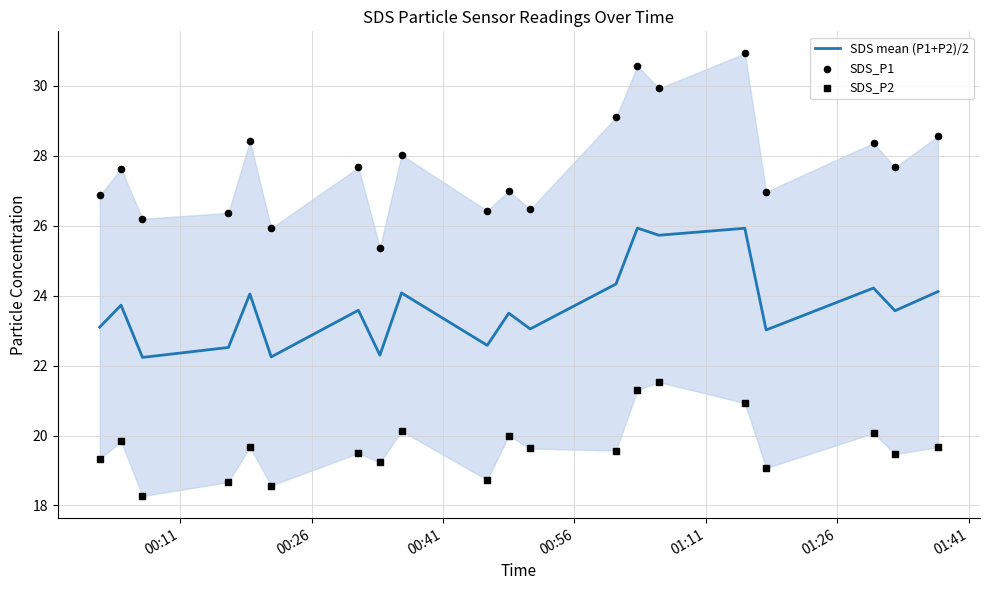

At how many categories does at least one series exceed 27?

11